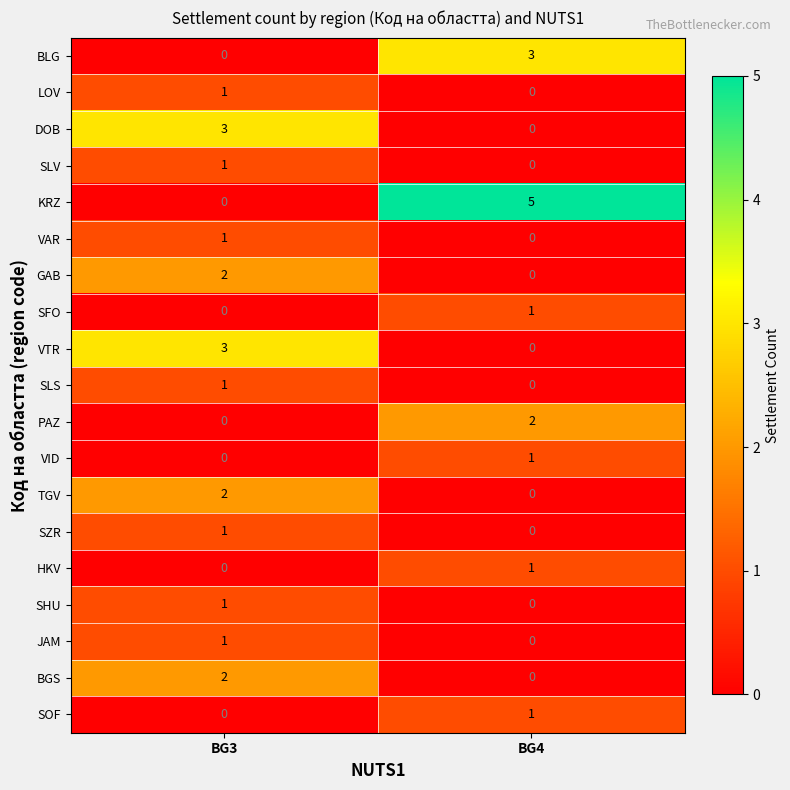

Which series has the widest spread of values?

KRZ